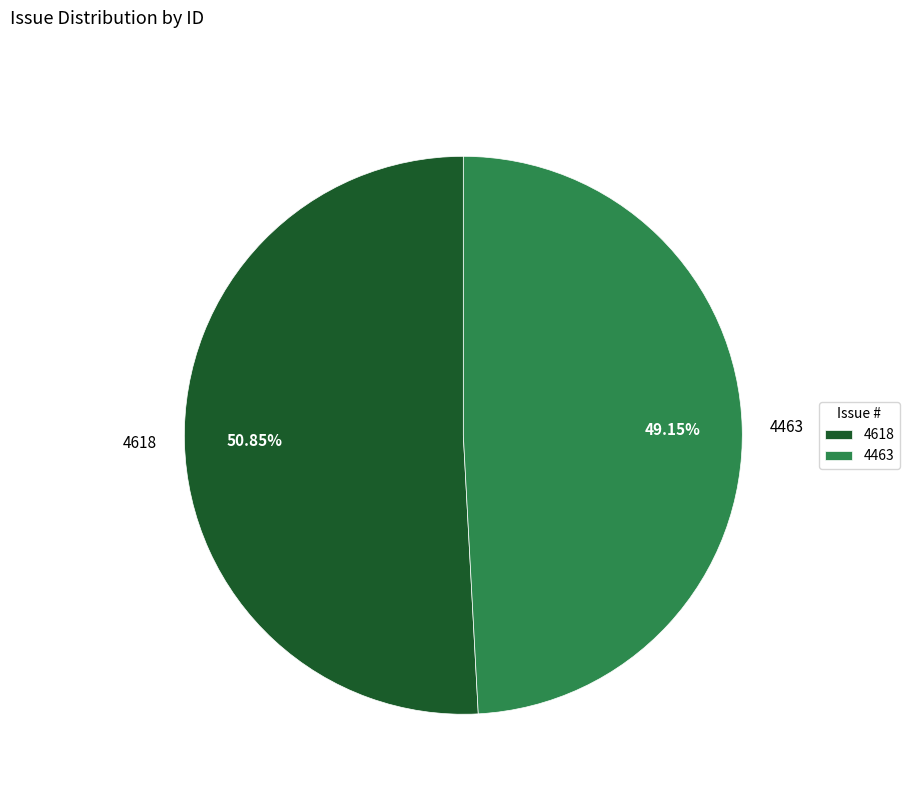

Which category has the smallest portion of the pie?

4463